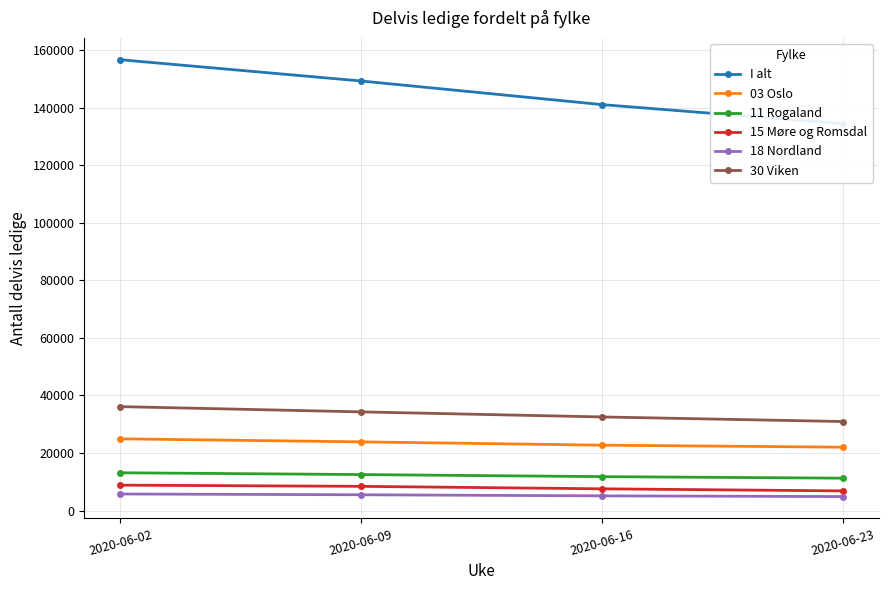

The 18 Nordland series shows 1853 at 2020-06-02. True or false?

False